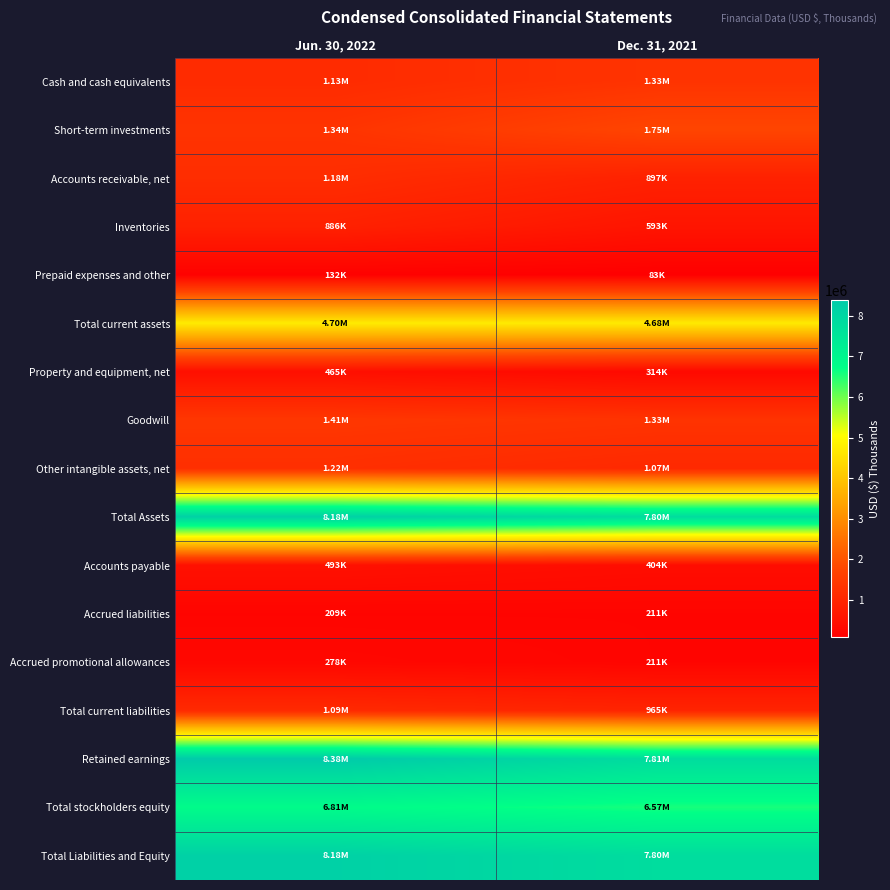

Reading left to right, transcribe all the data shown in this chart.

Cash and cash equivalents: Jun. 30, 2022=1132039	Dec. 31, 2021=1326462
Short-term investments: Jun. 30, 2022=1337792	Dec. 31, 2021=1749727
Accounts receivable, net: Jun. 30, 2022=1175587	Dec. 31, 2021=896658
Inventories: Jun. 30, 2022=885948	Dec. 31, 2021=593357
Prepaid expenses and other: Jun. 30, 2022=132273	Dec. 31, 2021=82668
Total current assets: Jun. 30, 2022=4696620	Dec. 31, 2021=4682110
Property and equipment, net: Jun. 30, 2022=464541	Dec. 31, 2021=313753
Goodwill: Jun. 30, 2022=1412941	Dec. 31, 2021=1331643
Other intangible assets, net: Jun. 30, 2022=1223114	Dec. 31, 2021=1072386
Total Assets: Jun. 30, 2022=8175012	Dec. 31, 2021=7804784
Accounts payable: Jun. 30, 2022=492858	Dec. 31, 2021=404263
Accrued liabilities: Jun. 30, 2022=209154	Dec. 31, 2021=210964
Accrued promotional allowances: Jun. 30, 2022=277618	Dec. 31, 2021=211461
Total current liabilities: Jun. 30, 2022=1093608	Dec. 31, 2021=965076
Retained earnings: Jun. 30, 2022=8377112	Dec. 31, 2021=7809549
Total stockholders equity: Jun. 30, 2022=6809178	Dec. 31, 2021=6566951
Total Liabilities and Equity: Jun. 30, 2022=8175012	Dec. 31, 2021=7804784